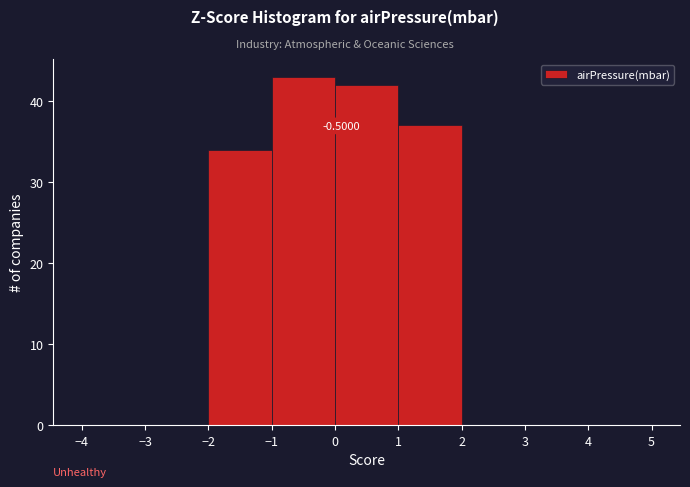

Which range on the x-axis has the tallest bar?

-1 to 0